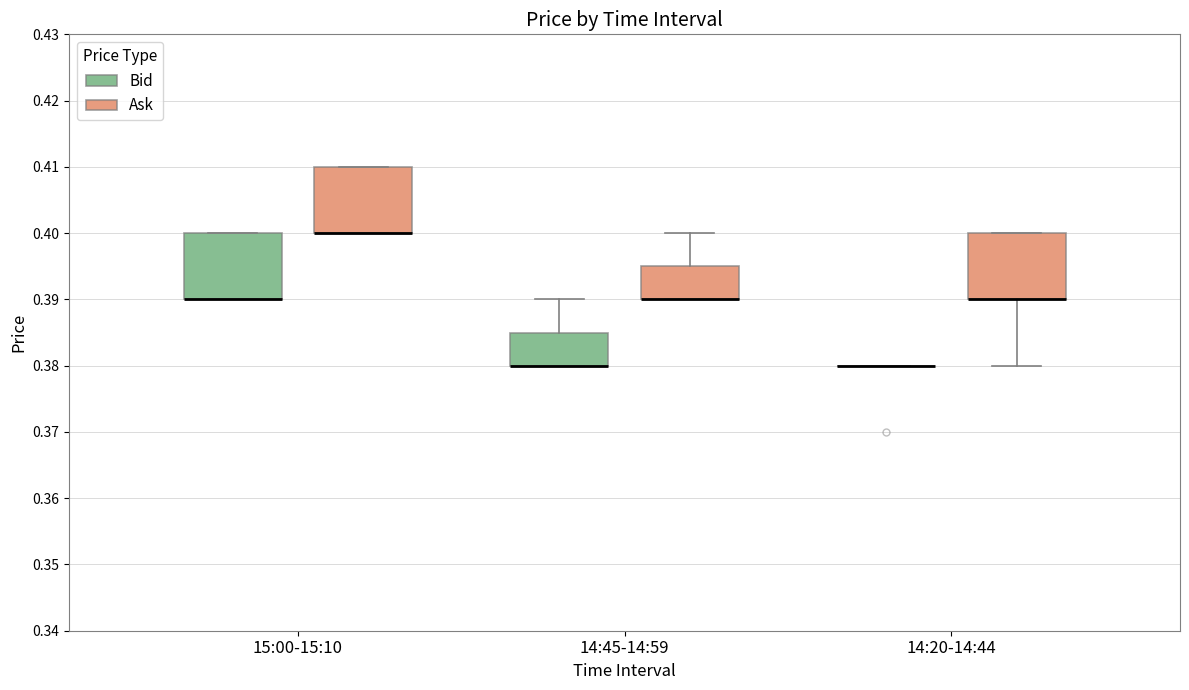

Where is the lower edge of the box for 15:00-15:10 (Bid) on the y-axis? The values are not printed on the chart, so give them approximately, as read against the axis.

0.390